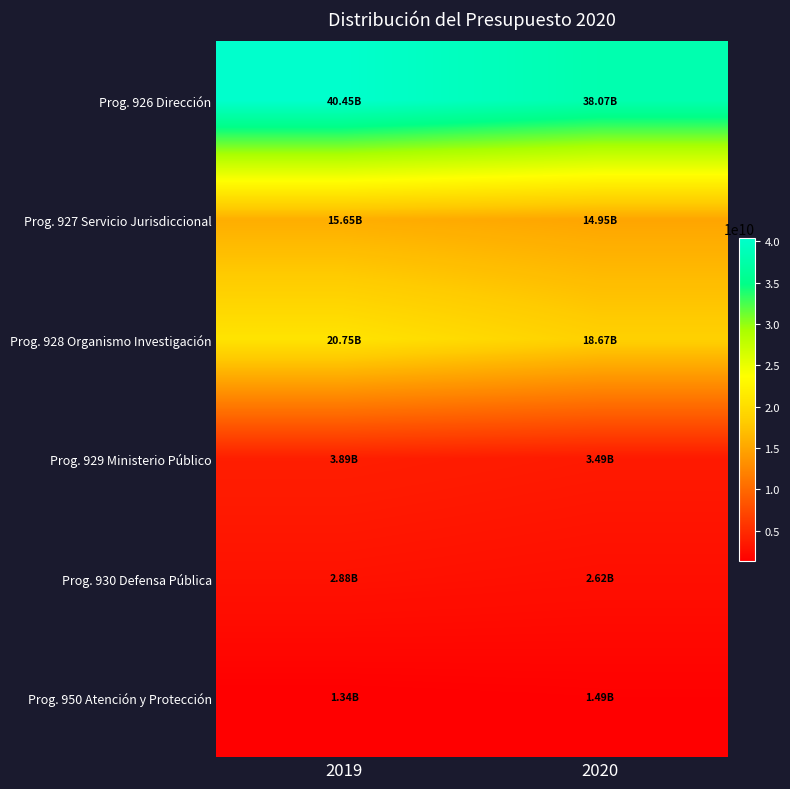

Which series has the largest total across all categories?

Prog. 926 Dirección